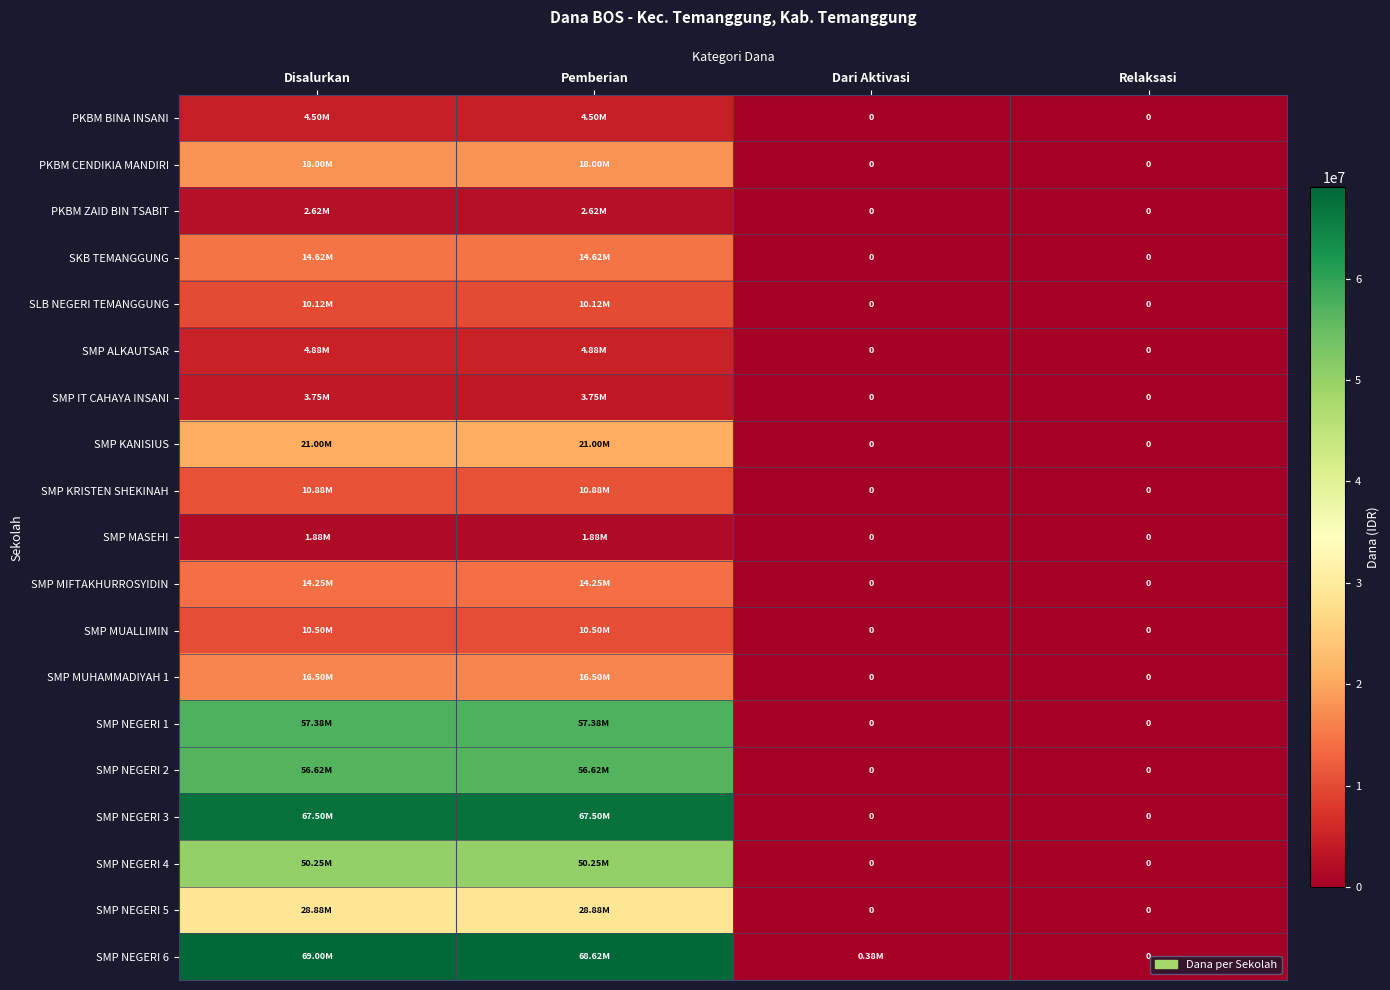

What is the spread (max minus min) of values at Dari Aktivasi?

375000